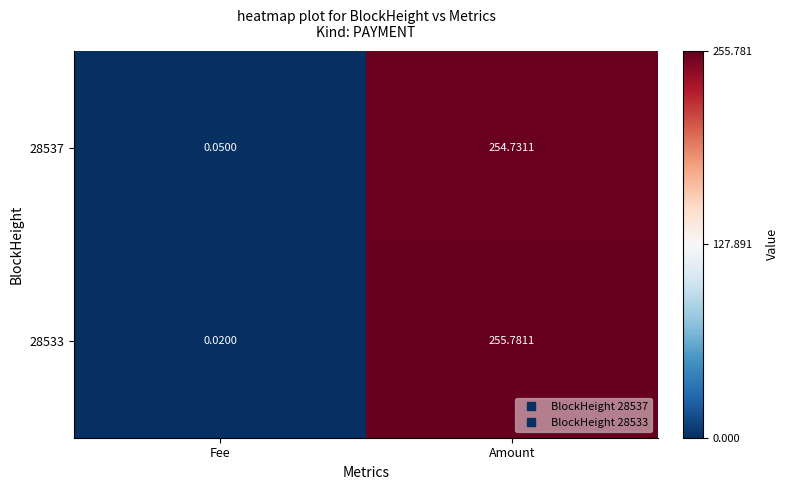

Rank the series at Fee from highest to lowest value.

28537, 28533